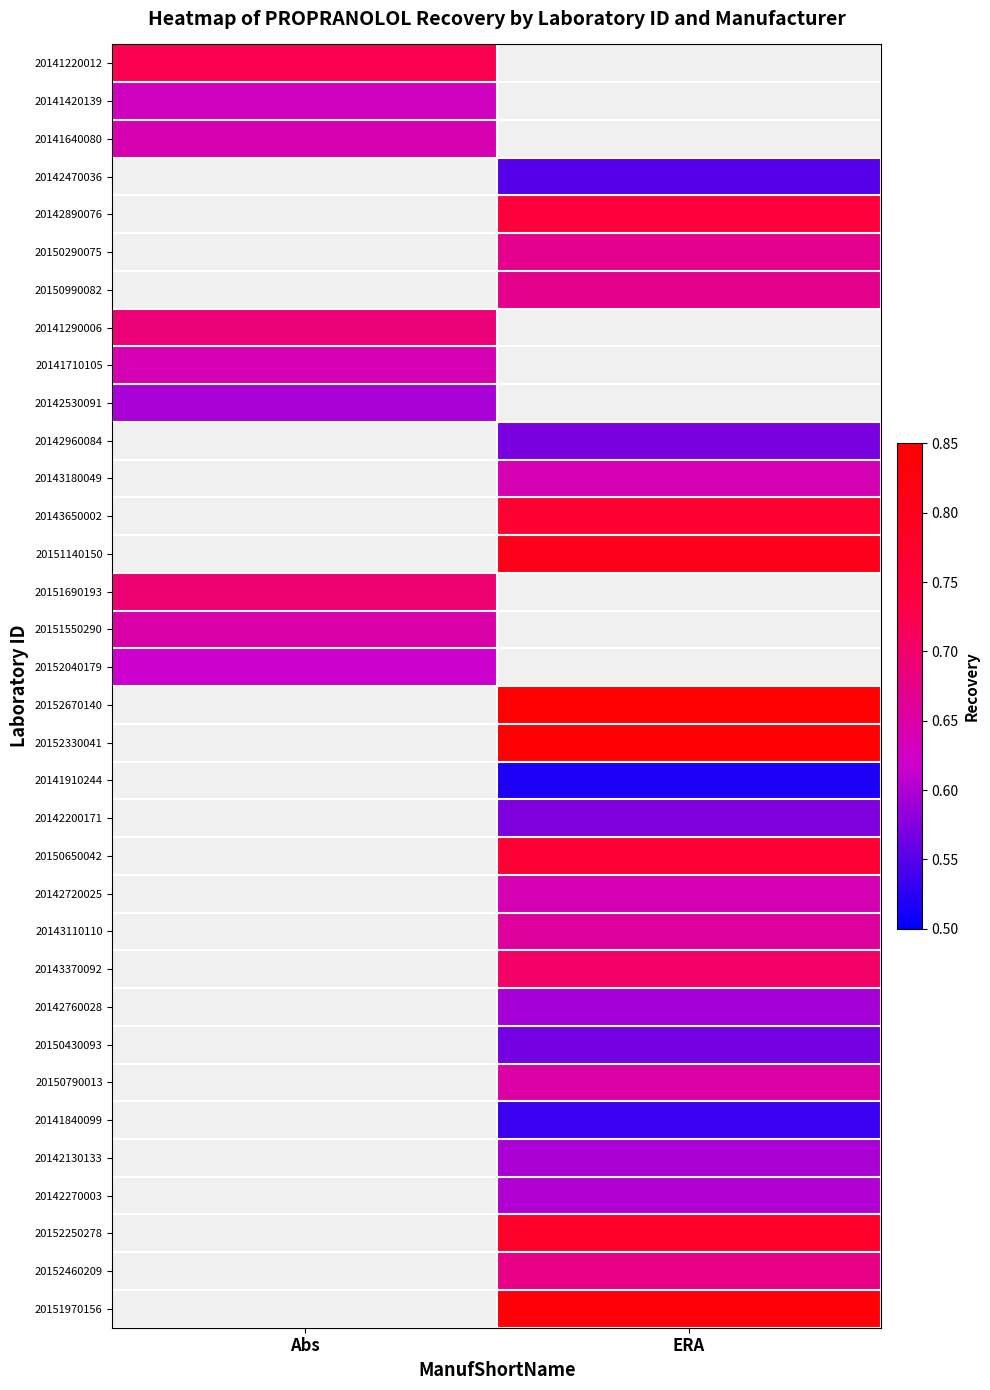

Rank the series by their maximum value, from lowest to highest.

20141420139, 20141640080, 20141220012, 20142470036, 20142890076, 20150290075, 20150990082, 20142530091, 20152040179, 20141710105, 20141290006, 20142960084, 20143180049, 20143650002, 20151140150, 20151550290, 20151690193, 20152670140, 20152330041, 20141910244, 20142200171, 20150650042, 20142720025, 20143110110, 20143370092, 20142760028, 20150430093, 20150790013, 20141840099, 20142130133, 20142270003, 20152250278, 20152460209, 20151970156